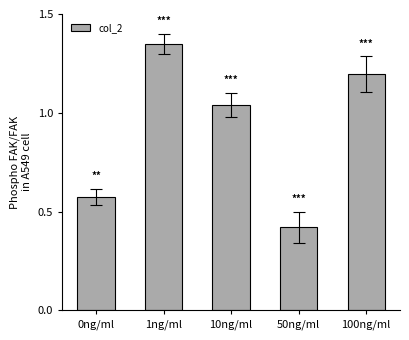

At which label is the value closest to 0?

50ng/ml